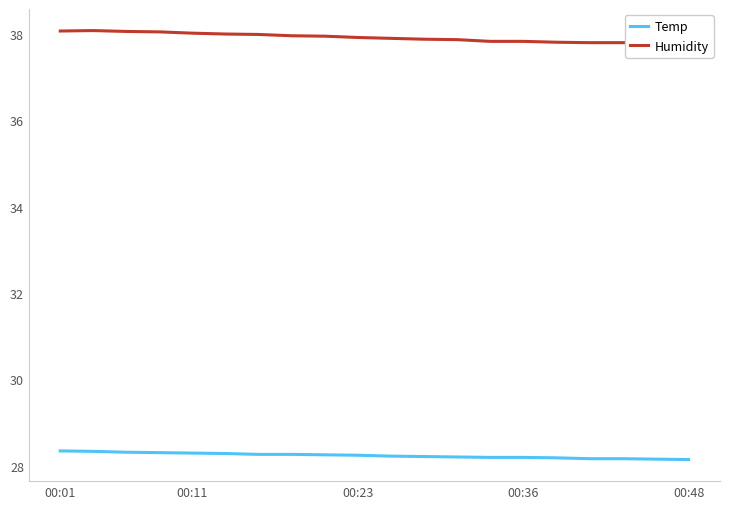

What is the maximum value for Temp?

28.3